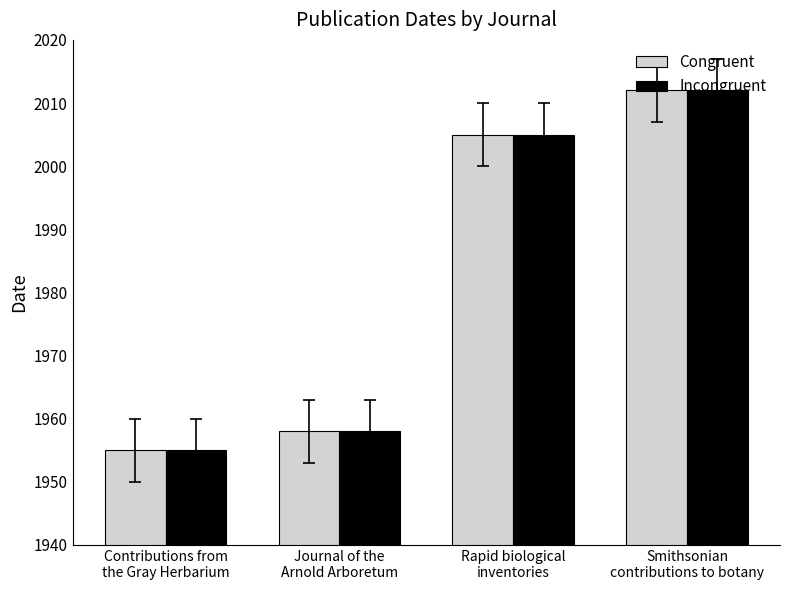

The value of Congruent at Journal of the
Arnold Arboretum is 1958. True or false?

True